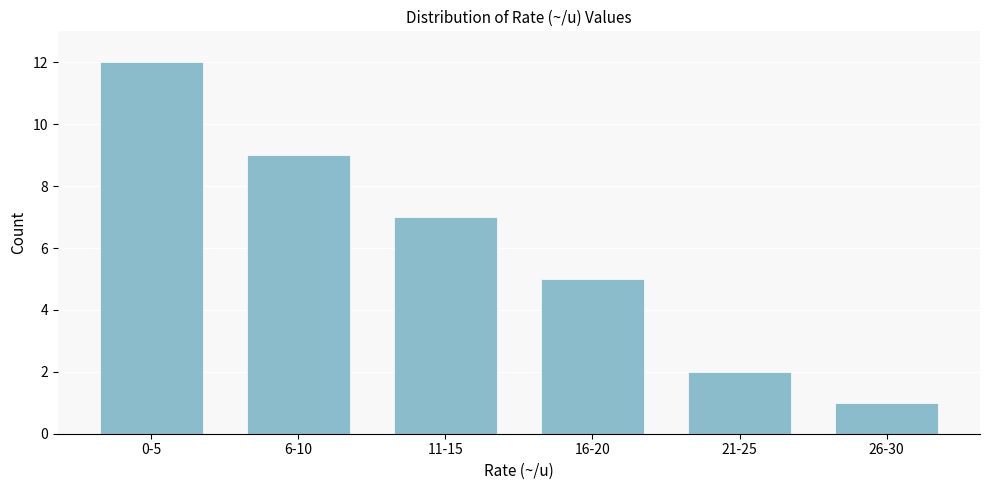

Reading left to right, extract all data points from this chart.

0-5=12	6-10=9	11-15=7	16-20=5	21-25=2	26-30=1